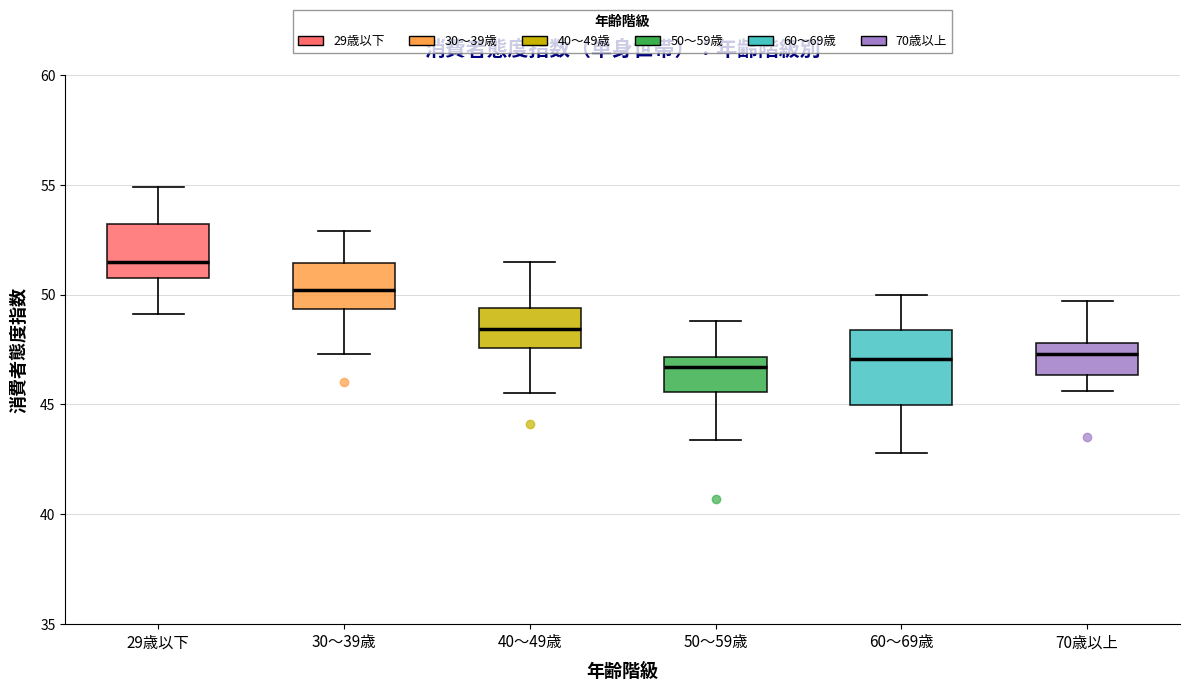

Where does the upper whisker of the box for 60～69歳 end on the y-axis? The values are not printed on the chart, so give them approximately, as read against the axis.

50.0